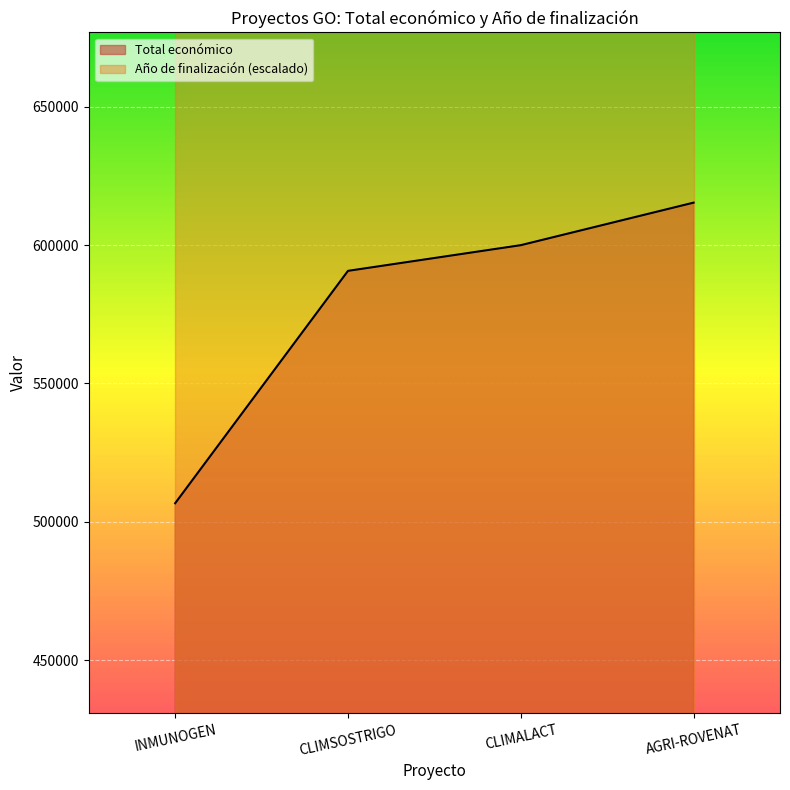

At CLIMSOSTRIGO, list the series in order from smallest to largest.

Total económico, Año de finalización (escalado)